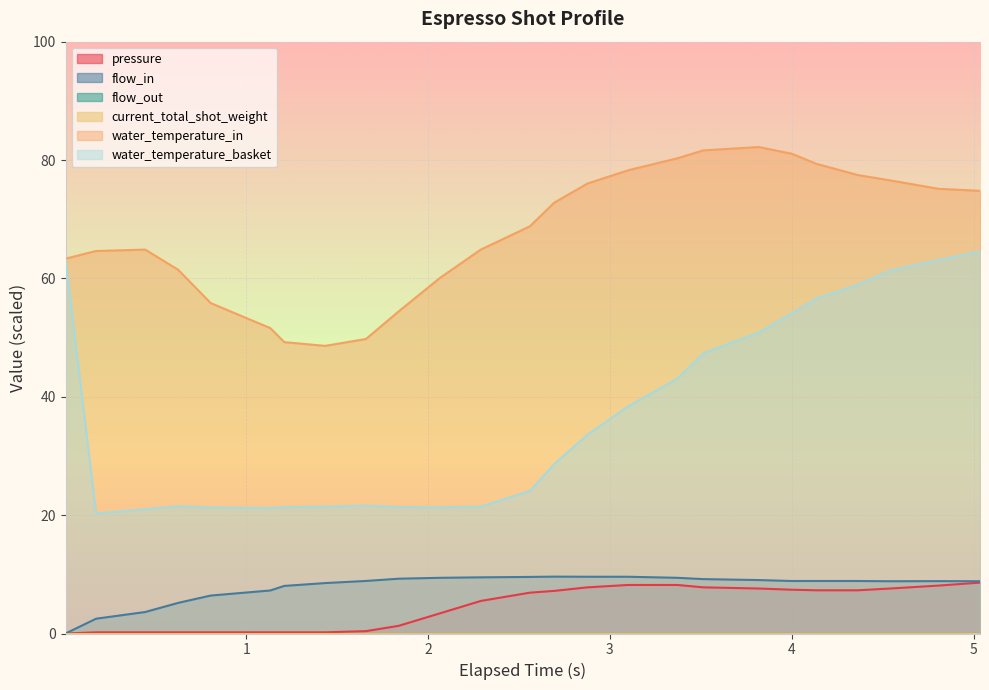

What is the value of the pressure point at the 10th from the left?

1.3